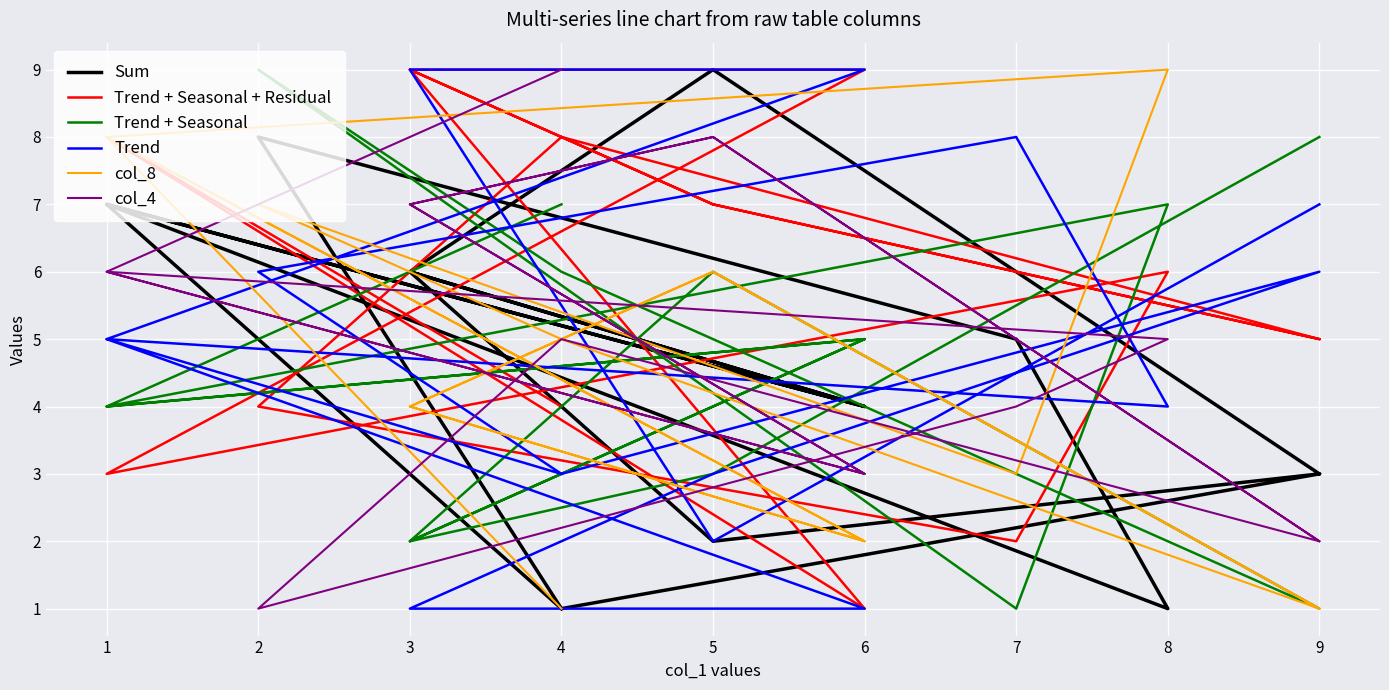

What is the minimum value for Sum?

1